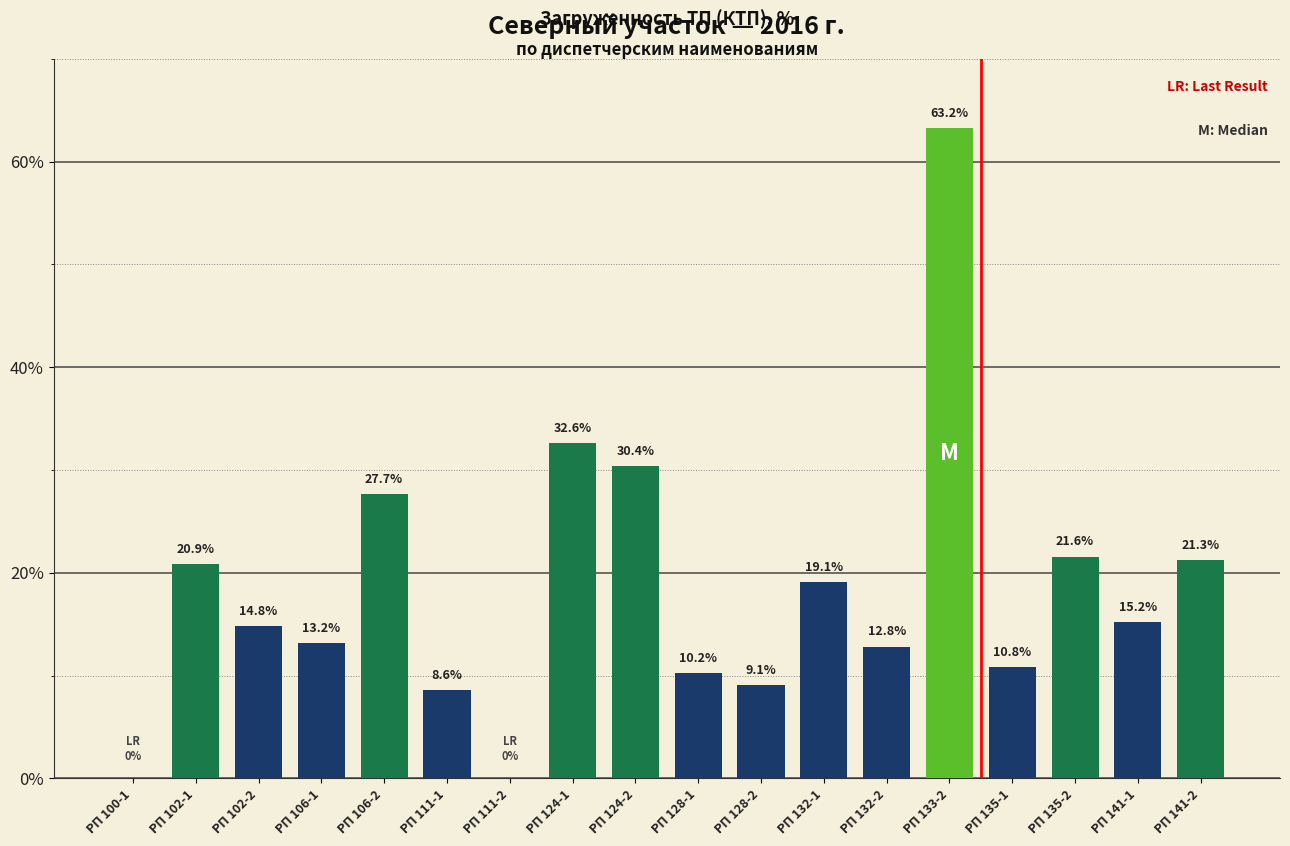

True or false: the data shows 21.3 at РП 141-2.

True